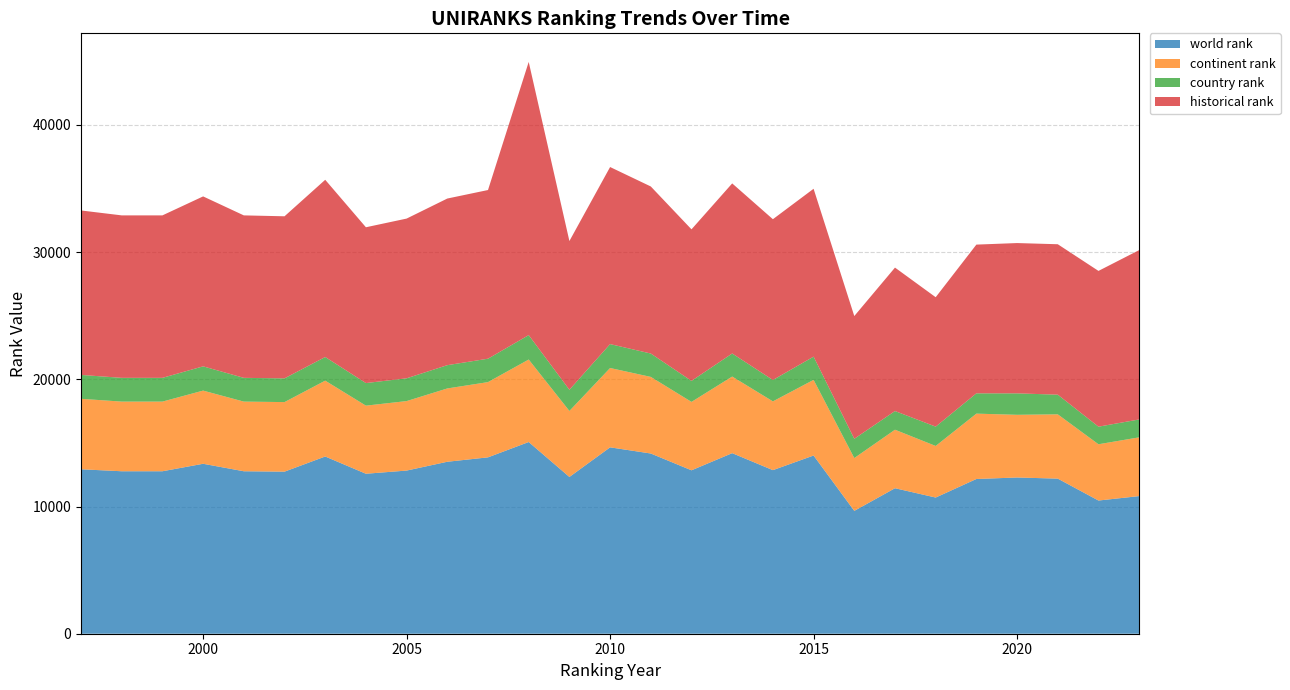

Reading left to right, transcribe all the data shown in this chart.

world rank: 1997=12927.0	1998=12771.0	1999=12771.0	2000=13359.0	2001=12771.0	2002=12740.0	2003=13931.0	2004=12575.0	2005=12825.0	2006=13518.0	2007=13864.0	2008=15069.0	2009=12323.0	2010=14651.0	2011=14166.0	2012=12846.0	2013=14194.0	2014=12859.0	2015=14008.0	2016=9657.0	2017=11438.0	2018=10705.0	2019=12163.0	2020=12281.0	2021=12192.0	2022=10470.0	2023=10818.0
continent rank: 1997=5539.0	1998=5475.0	1999=5475.0	2000=5752.0	2001=5475.0	2002=5468.0	2003=5962.0	2004=5353.0	2005=5462.0	2006=5762.0	2007=5915.0	2008=6485.0	2009=5188.0	2010=6236.0	2011=6022.0	2012=5377.0	2013=6022.0	2014=5405.0	2015=5947.0	2016=4152.0	2017=4598.0	2018=4054.0	2019=5137.0	2020=4927.0	2021=5053.0	2022=4423.0	2023=4619.0
country rank: 1997=1878.0	1998=1867.0	1999=1867.0	2000=1906.0	2001=1867.0	2002=1865.0	2003=1858.0	2004=1775.0	2005=1791.0	2006=1830.0	2007=1840.0	2008=1918.0	2009=1666.0	2010=1880.0	2011=1837.0	2012=1651.0	2013=1813.0	2014=1681.0	2015=1824.0	2016=1514.0	2017=1468.0	2018=1520.0	2019=1596.0	2020=1686.0	2021=1545.0	2022=1383.0	2023=1406.0
historical rank: 1997=12927.0	1998=12771.0	1999=12771.0	2000=13359.0	2001=12771.0	2002=12740.0	2003=13931.0	2004=12247.0	2005=12554.5	2006=13098.0	2007=13258.5	2008=21475.0	2009=11691.0	2010=13918.0	2011=13131.5	2012=11913.5	2013=13369.0	2014=12638.5	2015=13197.0	2016=9648.5	2017=11276.0	2018=10172.5	2019=11691.0	2020=11814.5	2021=11826.0	2022=12243.5	2023=13313.0